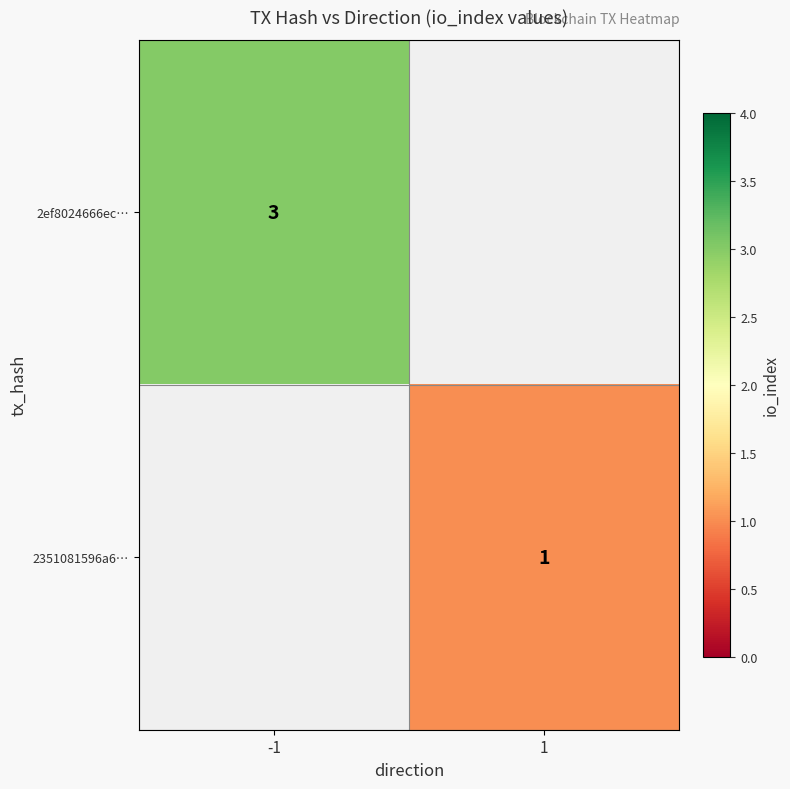

True or false: 2ef8024666ec… has a value of 5 at -1.

False